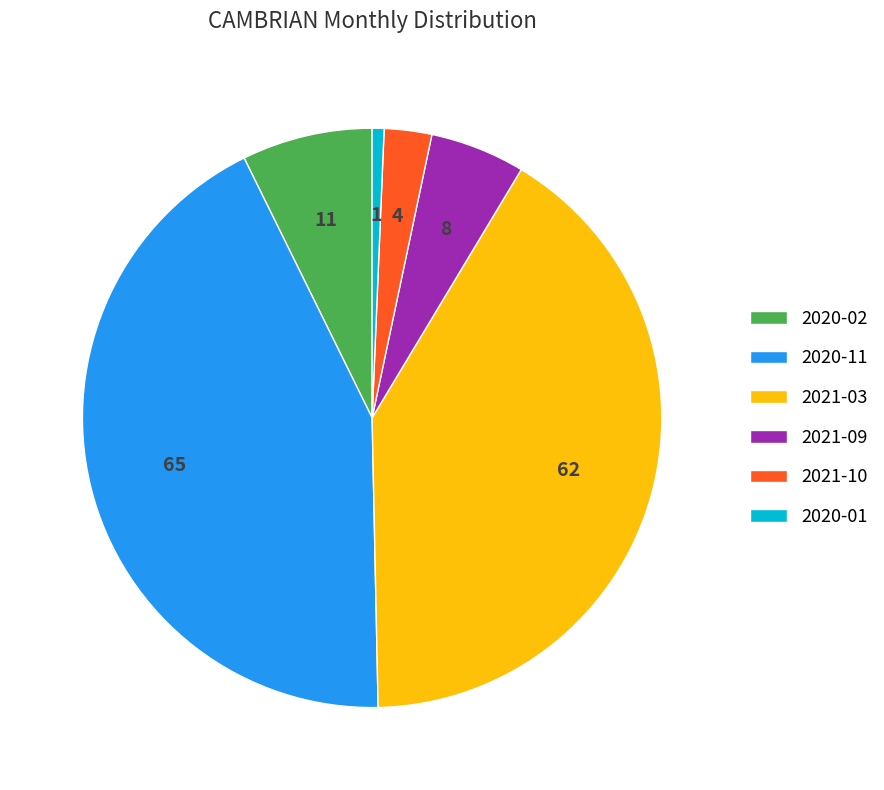

Rank the categories by value from lowest to highest.

2020-01, 2021-10, 2021-09, 2020-02, 2021-03, 2020-11